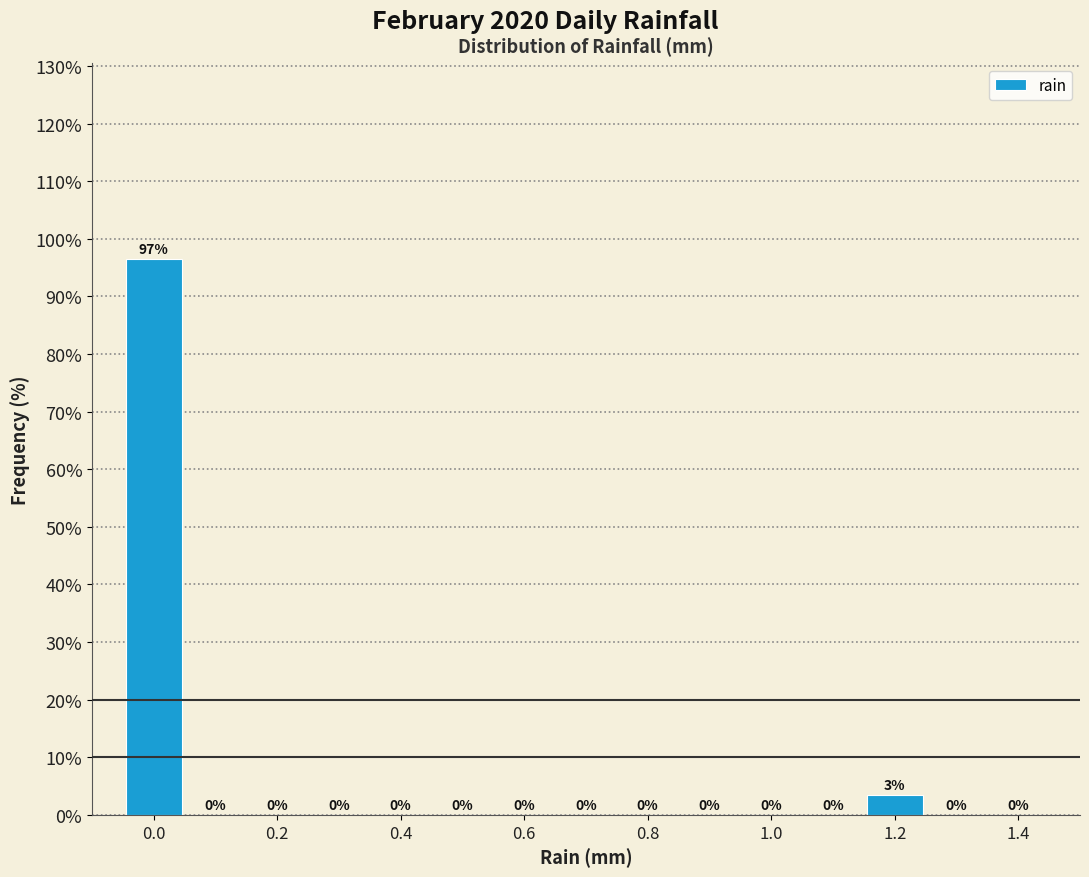

Which range on the x-axis has the tallest bar?

-0.05 to 0.05